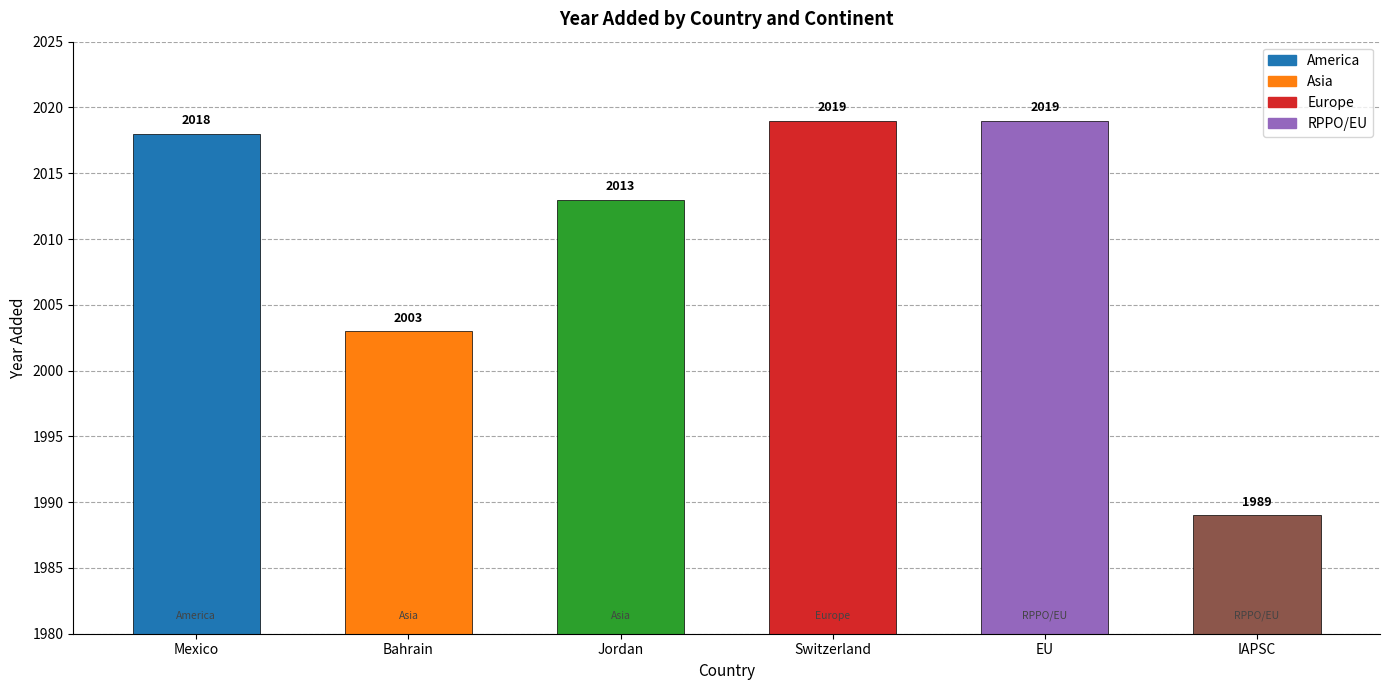

What is the maximum value shown in the chart?

2019